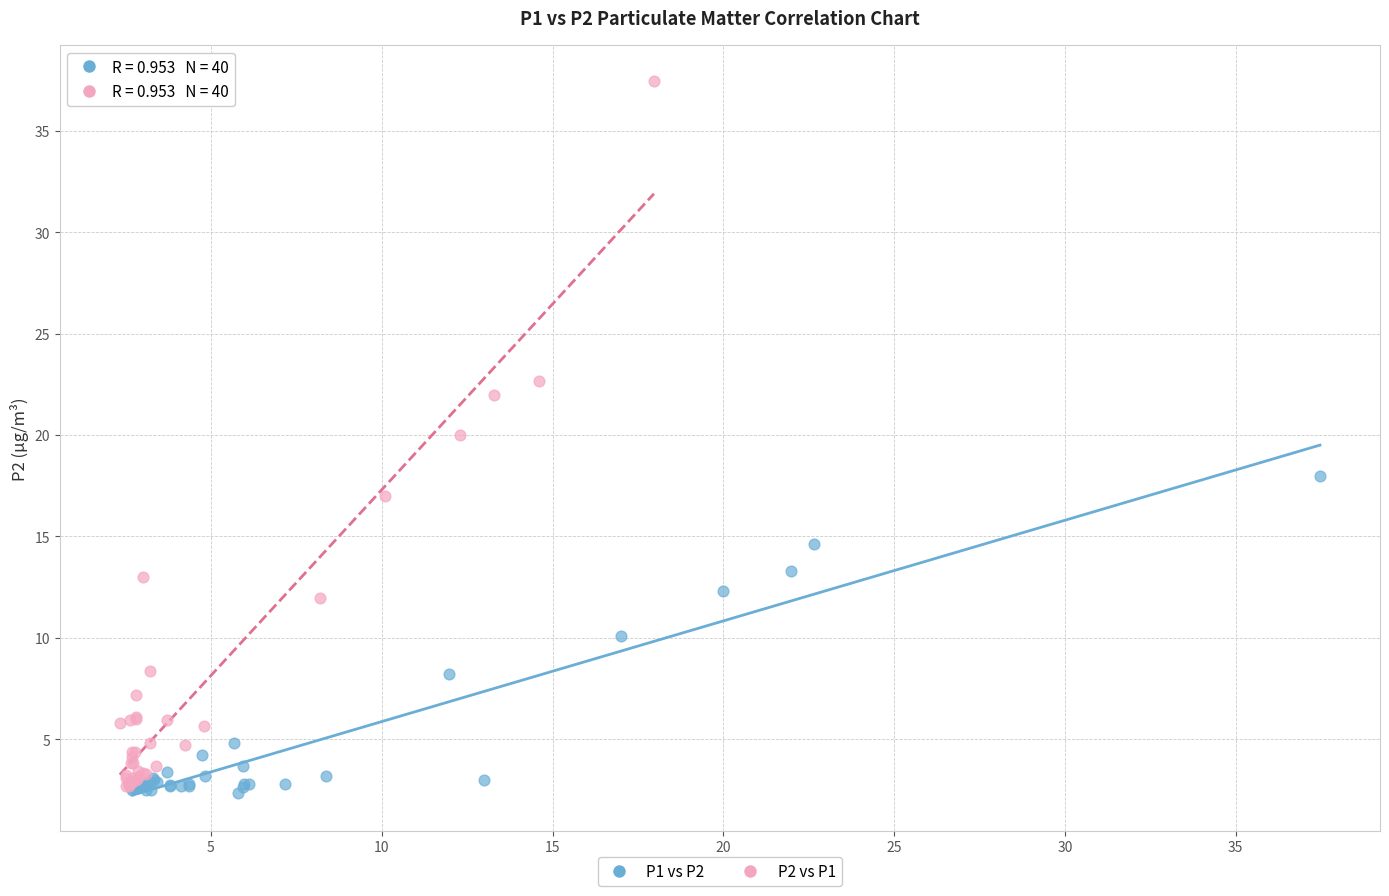

Which series contains the highest Y value?

P2 vs P1